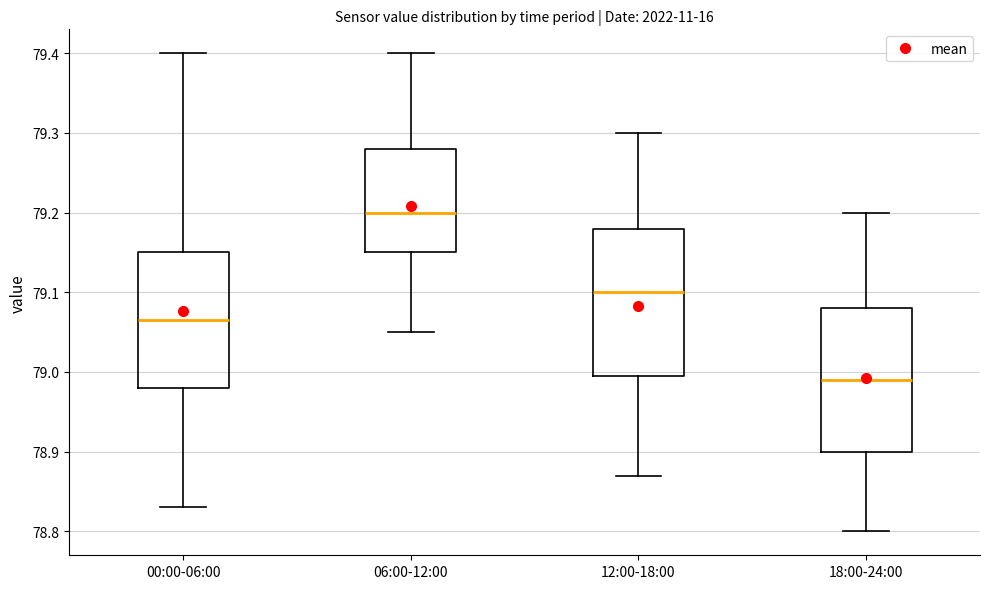

Reading left to right, transcribe this box plot: for each box, give where its median line is, the range the box spans, and where its two whiskers end, as read against the y-axis. The values are not printed on the chart, so give them approximately, as read against the axis.

00:00-06:00: median 79.07, box 78.98 to 79.15, whiskers 78.83 to 79.40
06:00-12:00: median 79.20, box 79.15 to 79.28, whiskers 79.05 to 79.40
12:00-18:00: median 79.10, box 79.00 to 79.18, whiskers 78.87 to 79.30
18:00-24:00: median 78.99, box 78.90 to 79.08, whiskers 78.80 to 79.20